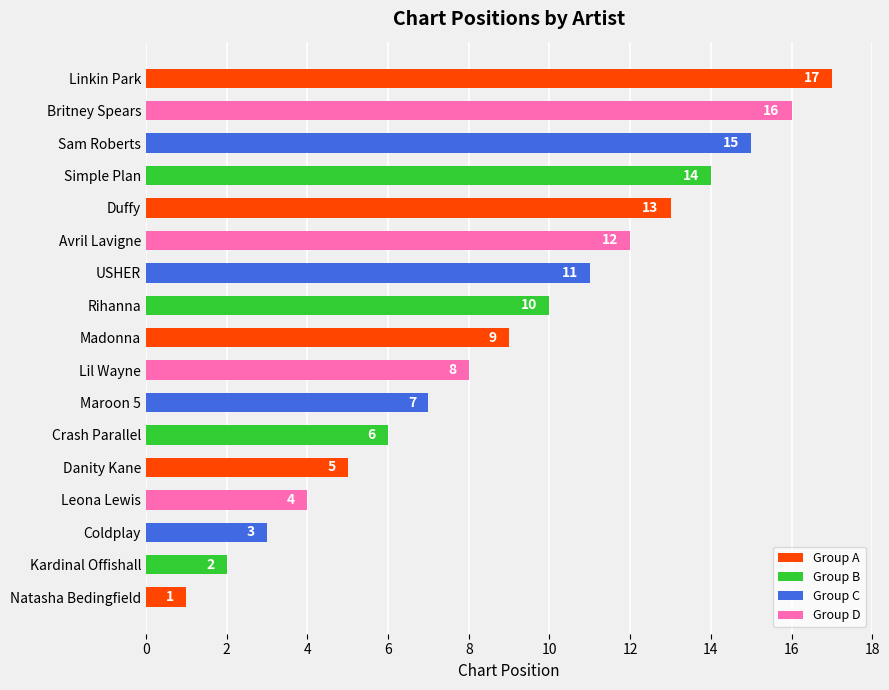

What is the difference between the maximum and minimum values?

16